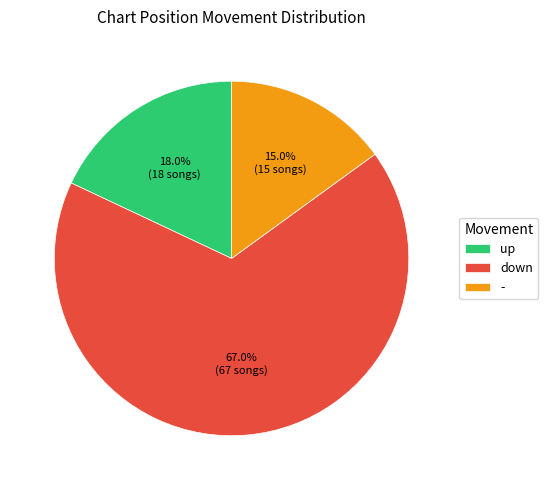

How many segments does this pie chart have?

3